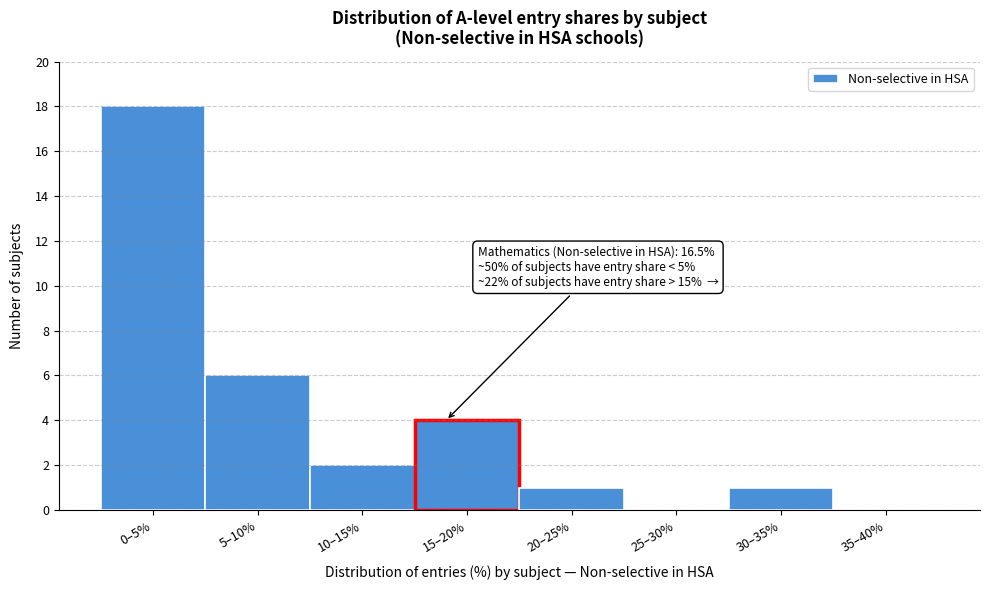

Reading left to right, extract all data points from this chart.

0–5%=18	5–10%=6	10–15%=2	15–20%=4	20–25%=1	25–30%=0	30–35%=1	35–40%=0